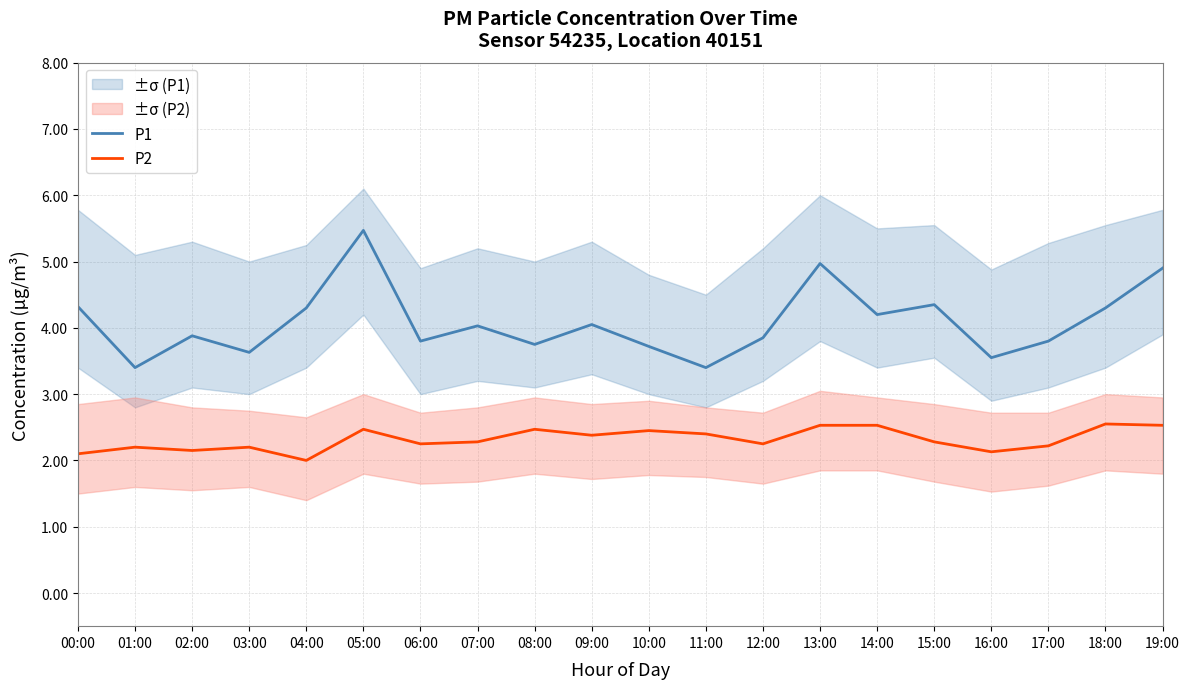

Between 10:00 and 12:00, which series saw the biggest shift?

P2